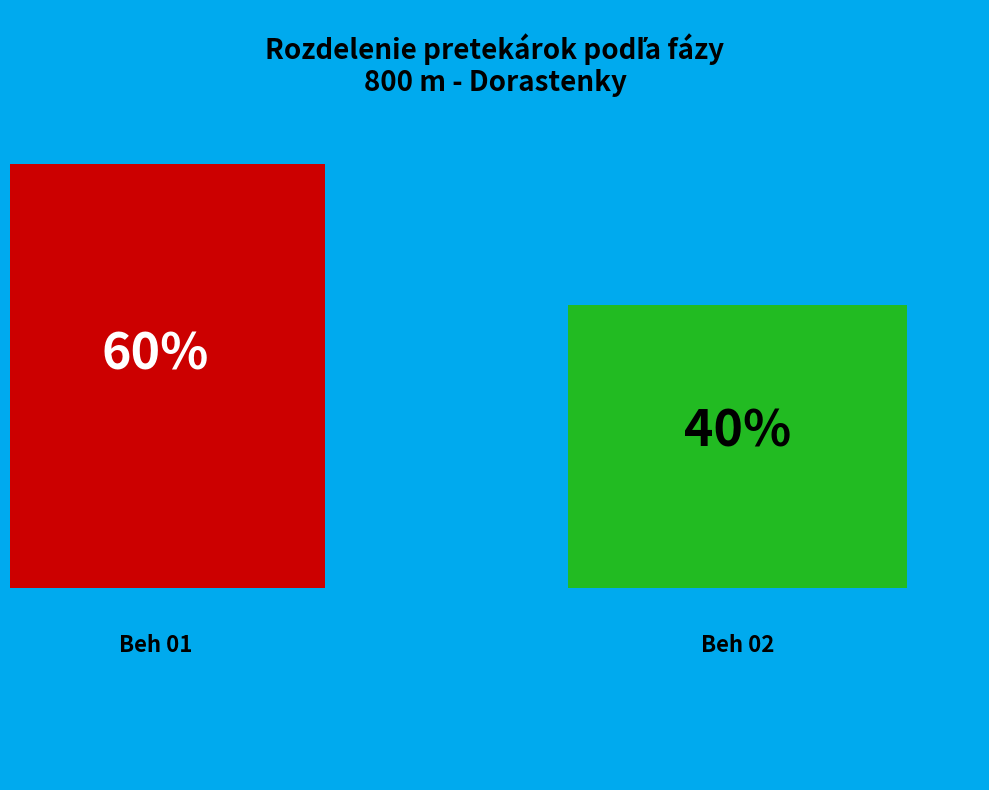

How much of the chart is everything except Beh 01?

40.0%